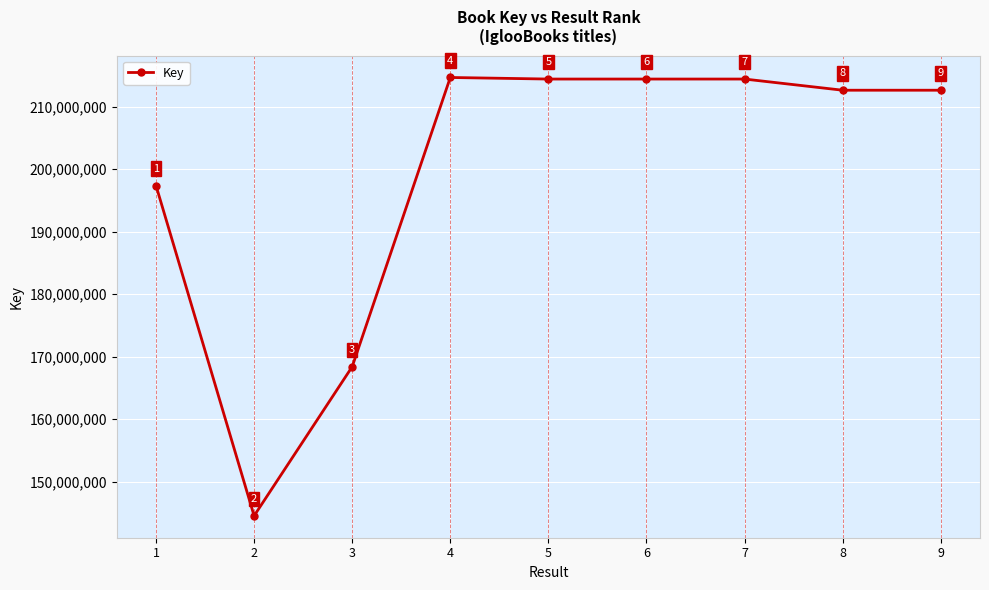

True or false: the data shows 212651942 at 9.

True